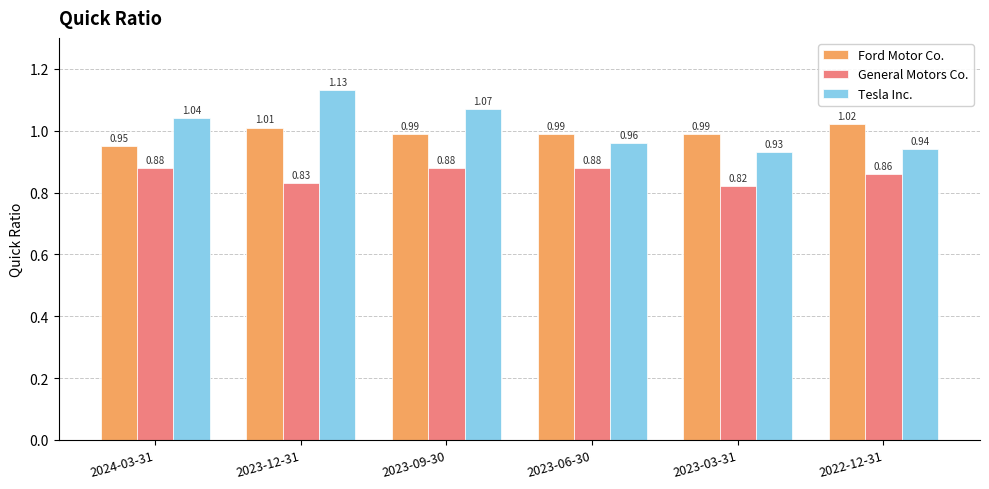

Is the value of General Motors Co. at 2024-03-31 greater than the value of Ford Motor Co. at 2022-12-31?

No